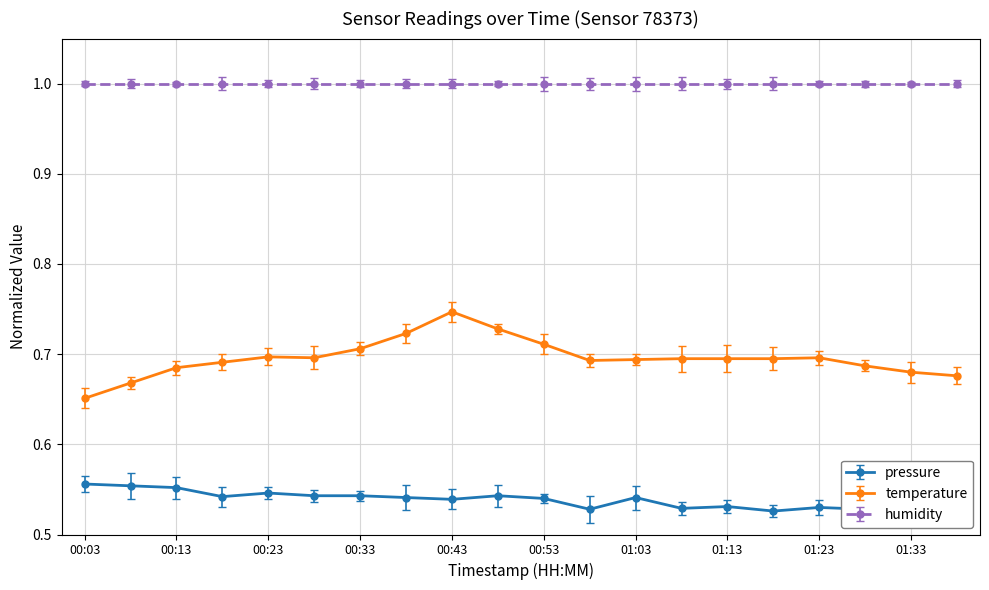

What is the sum of all pressure values?

10.8